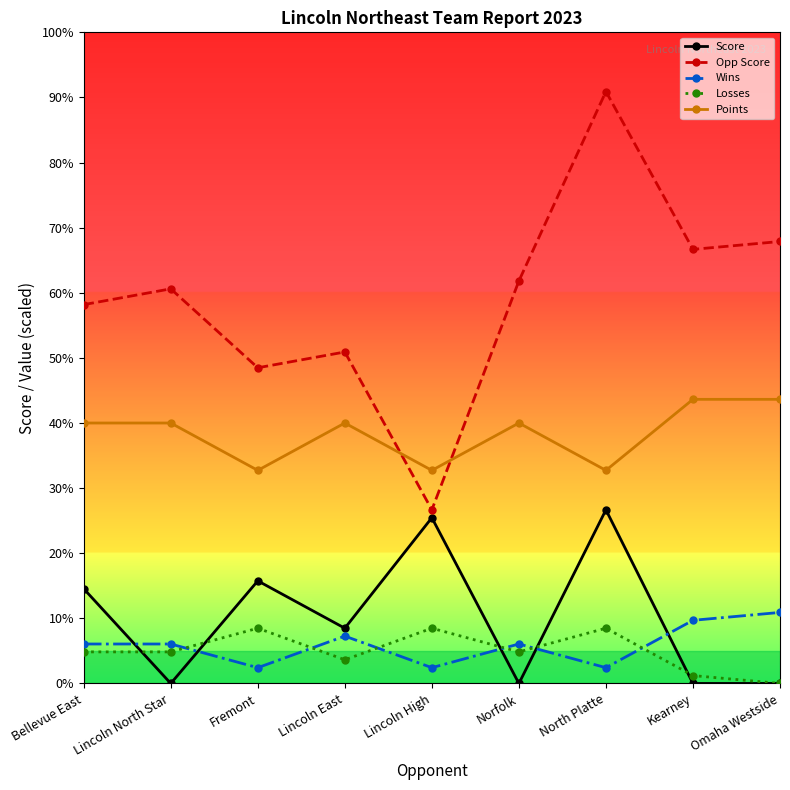

How many positive values does the Losses series have?

8